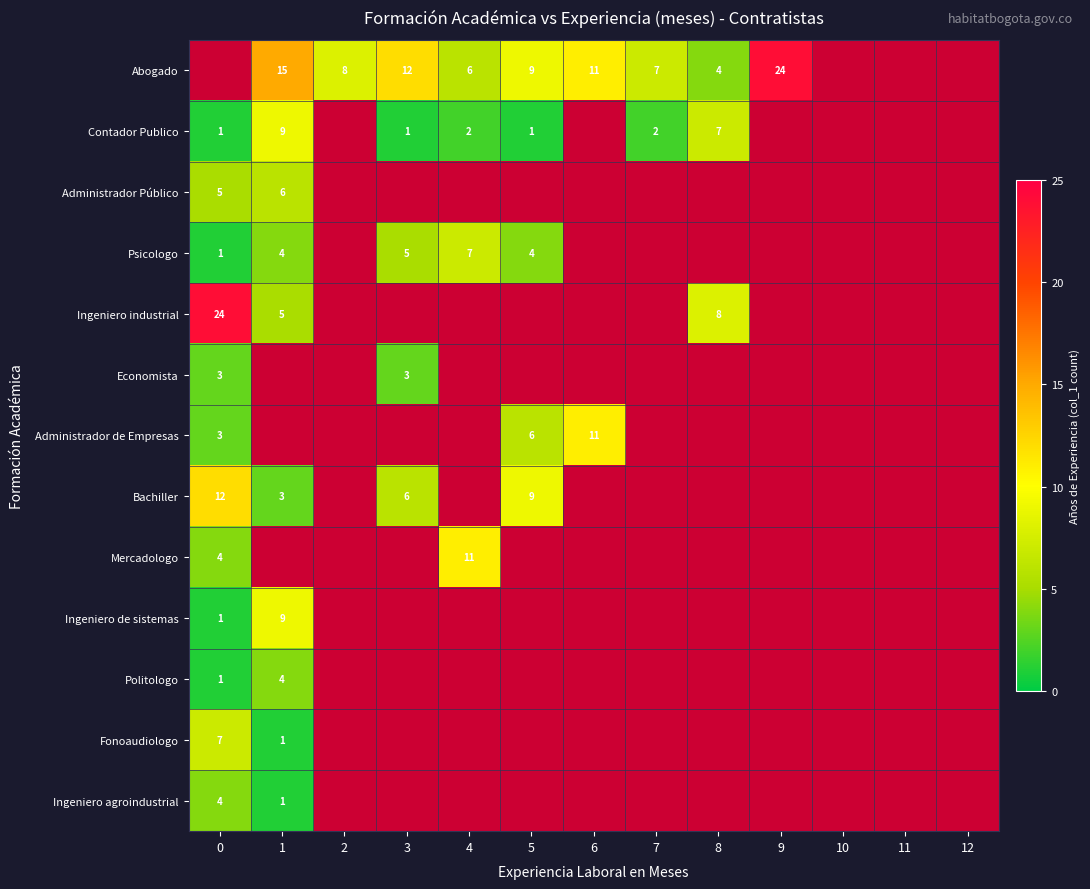

The value of Ingeniero de sistemas at 1 is 3. True or false?

False